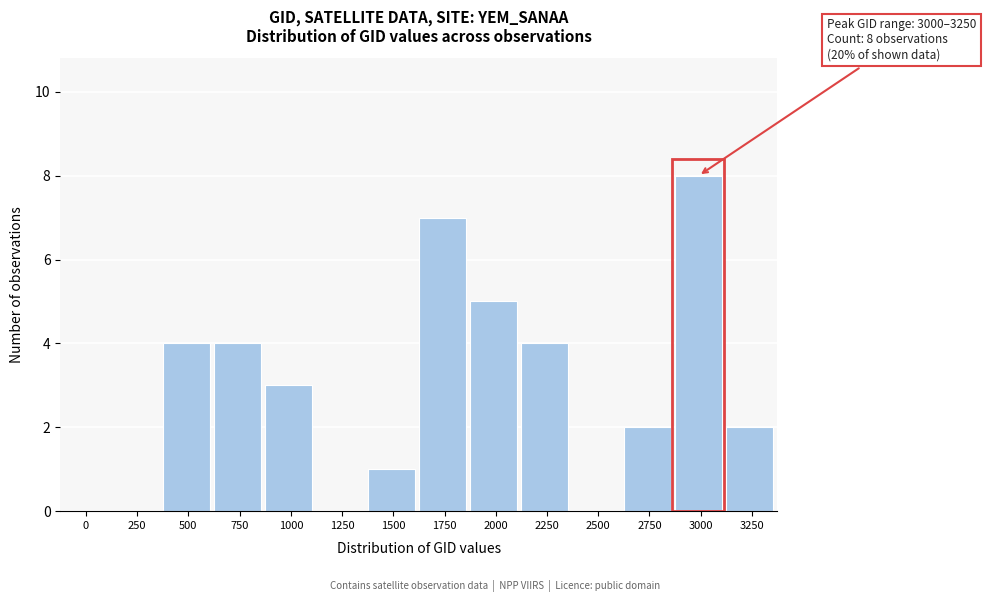

Reading left to right, list all the values displayed in this chart.

0=0	250=0	500=4	750=4	1000=3	1250=0	1500=1	1750=7	2000=5	2250=4	2500=0	2750=2	3000=8	3250=2